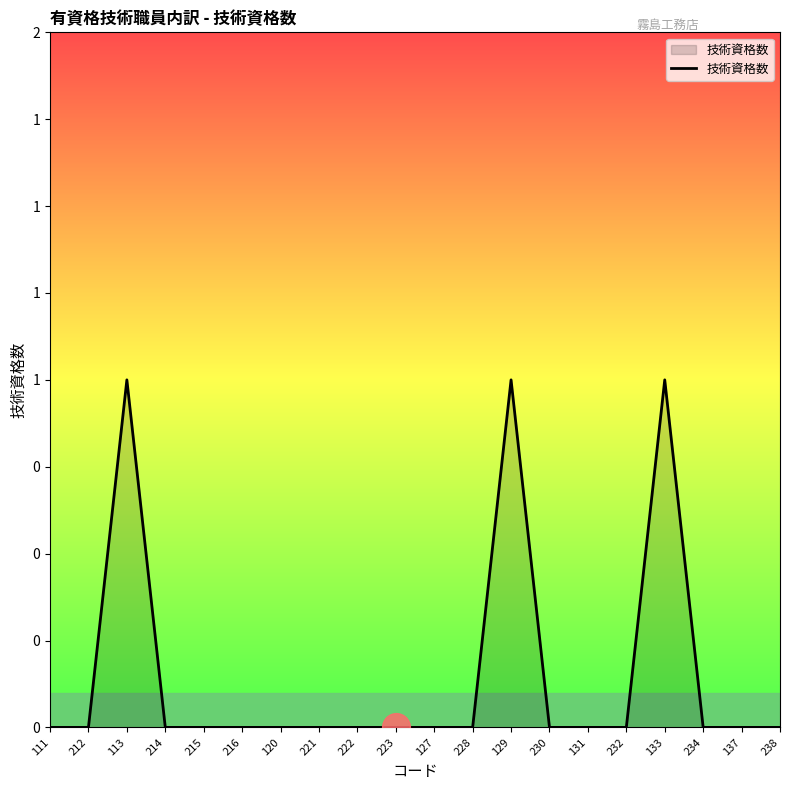

Which has a higher value, 129 or 214?

129